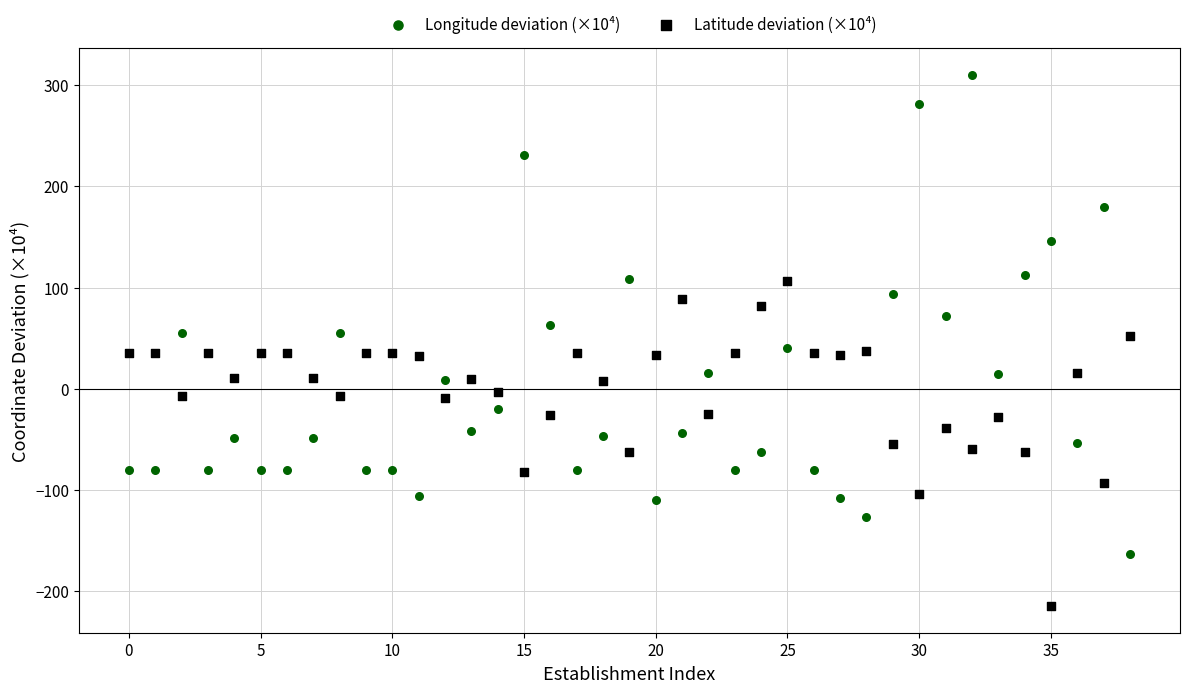

Which series has the widest spread of Y values?

Longitude deviation (×10⁴)